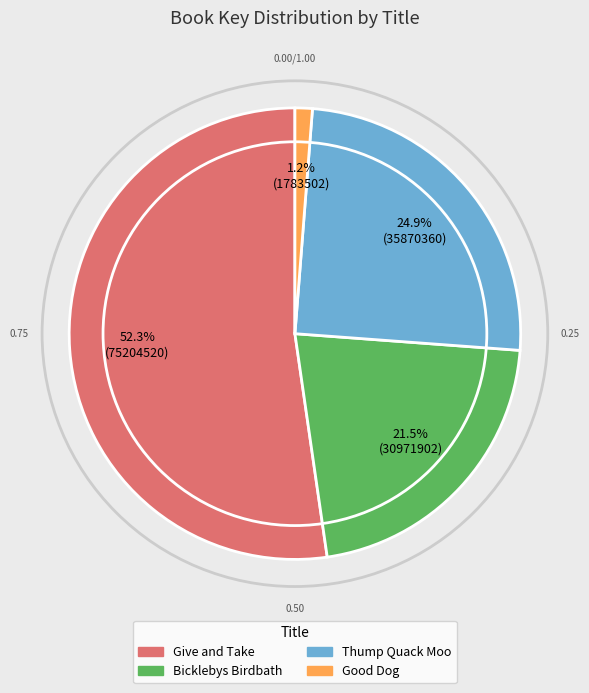

Which category has the smallest portion of the pie?

Good Dog